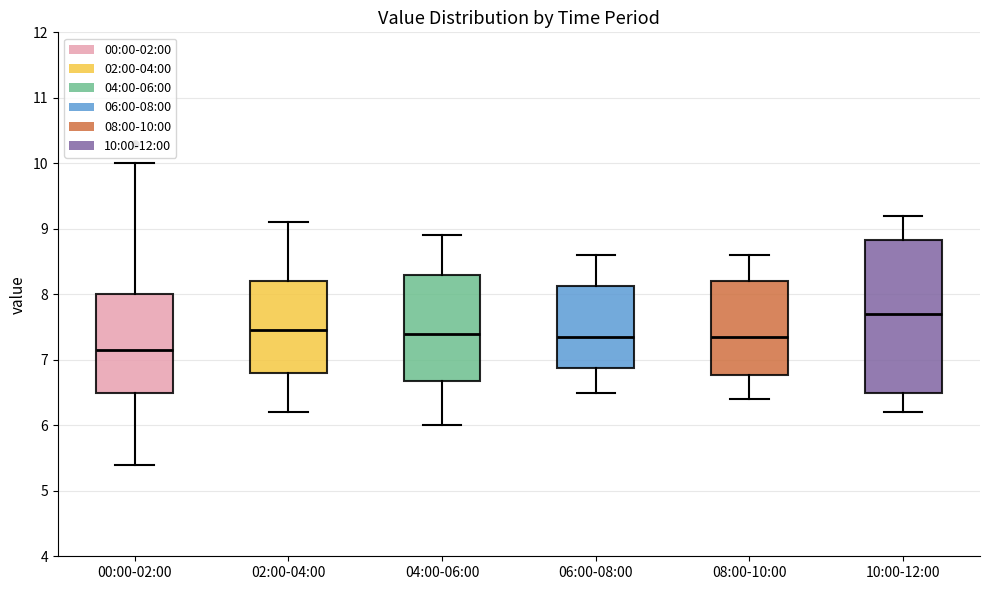

Reading left to right, read every box against the y-axis: the position of its median line, the range the box covers, and the ends of its whiskers. The values are not printed on the chart, so give them approximately, as read against the axis.

00:00-02:00: median 7.2, box 6.5 to 8.0, whiskers 5.4 to 10.0
02:00-04:00: median 7.5, box 6.8 to 8.2, whiskers 6.2 to 9.1
04:00-06:00: median 7.4, box 6.7 to 8.3, whiskers 6.0 to 8.9
06:00-08:00: median 7.4, box 6.9 to 8.1, whiskers 6.5 to 8.6
08:00-10:00: median 7.4, box 6.8 to 8.2, whiskers 6.4 to 8.6
10:00-12:00: median 7.7, box 6.5 to 8.8, whiskers 6.2 to 9.2